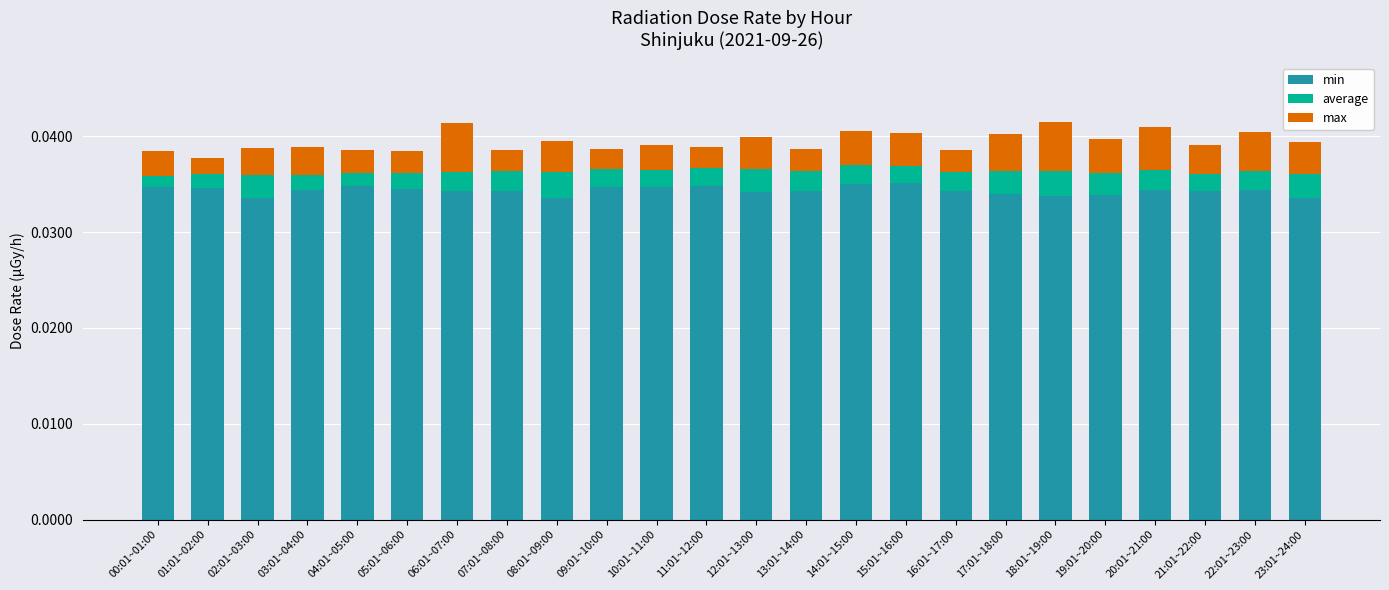

The min series shows 0.1 at 21:01~22:00. True or false?

False